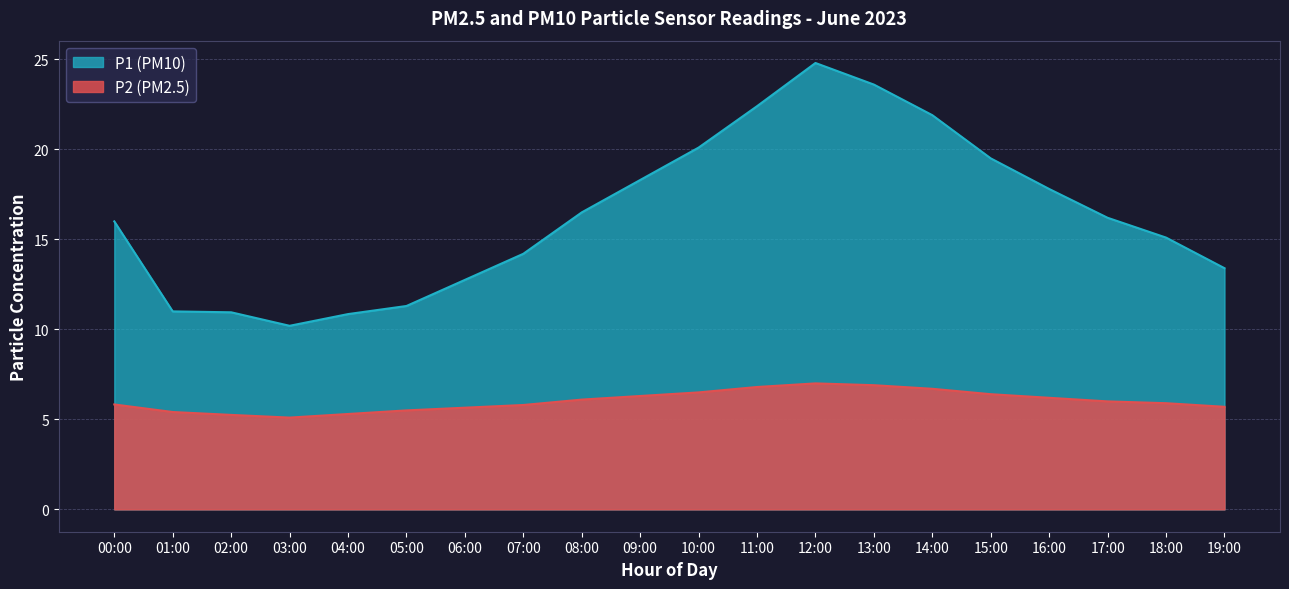

At which label is P1 closest to 17?

08:00